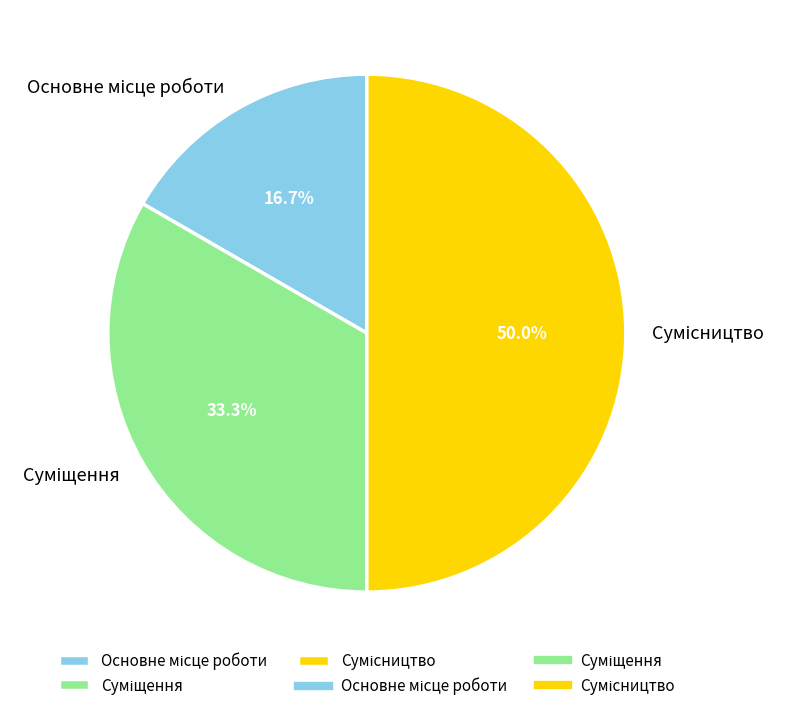

How many segments does this pie chart have?

3